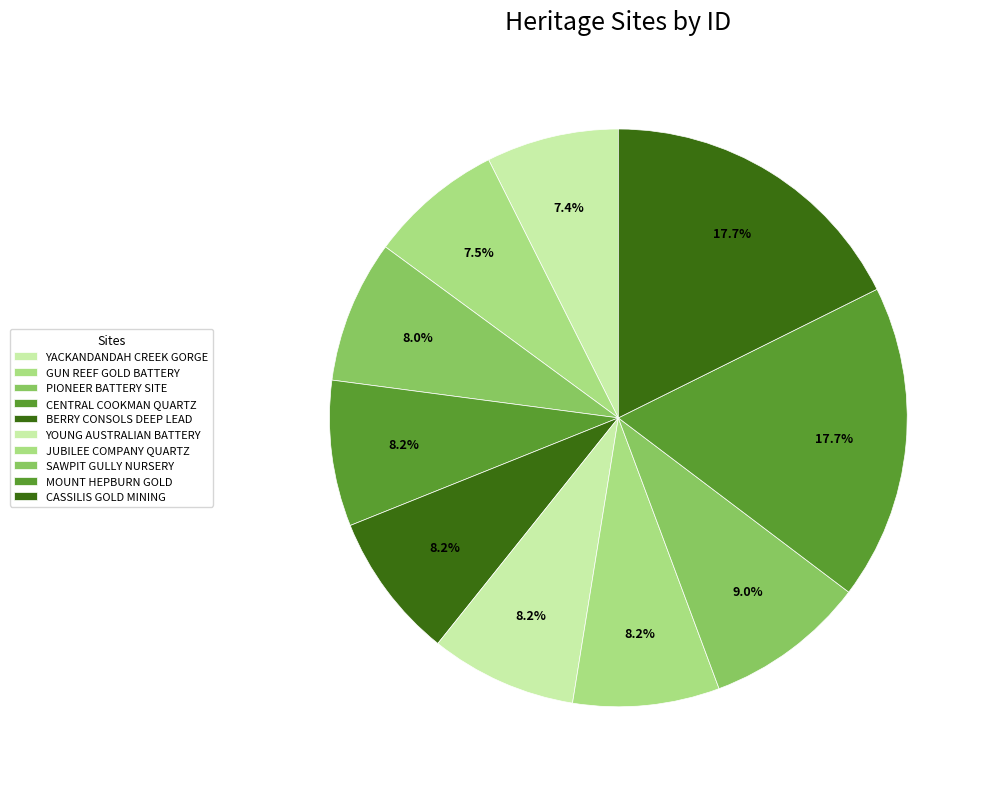

To the nearest percent, what is the difference between the JUBILEE COMPANY QUARTZ and YACKANDANDAH CREEK GORGE slice percentages?

1%